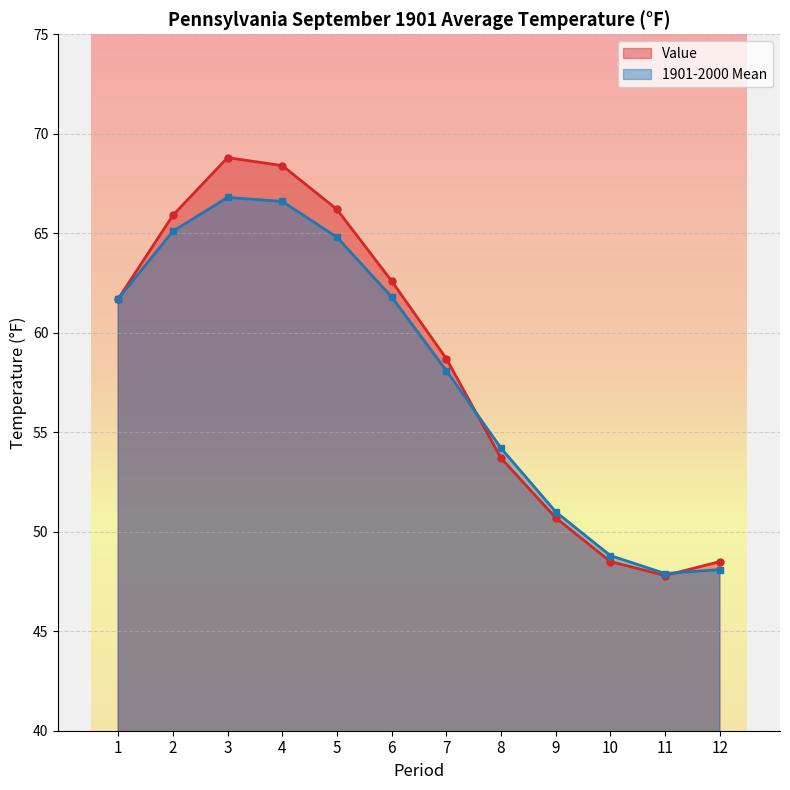

Reading left to right, extract all data points from this chart.

Value: 61.7	65.9	68.8	68.4	66.2	62.6	58.7	53.7	50.7	48.5	47.8	48.5
1901-2000 Mean: 61.7	65.1	66.8	66.6	64.8	61.8	58.1	54.2	51.0	48.8	47.9	48.1